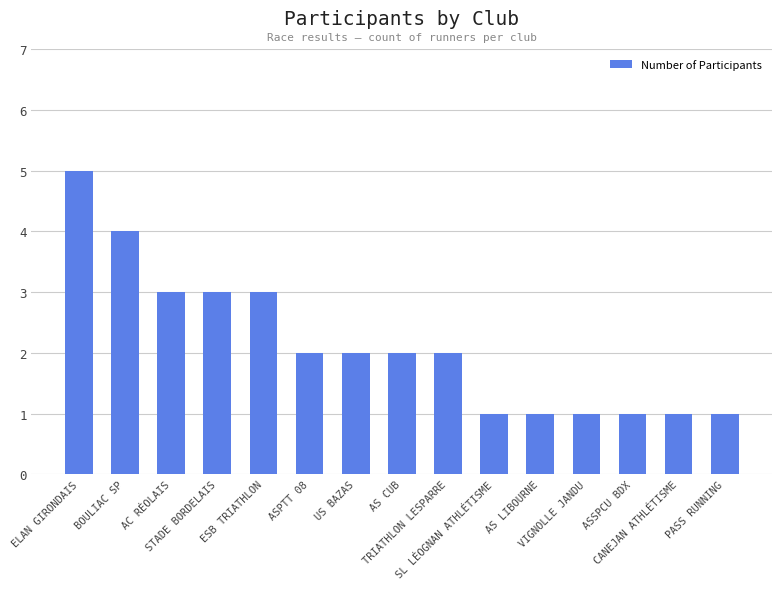

What is the value of the 7th bar from the left?

2